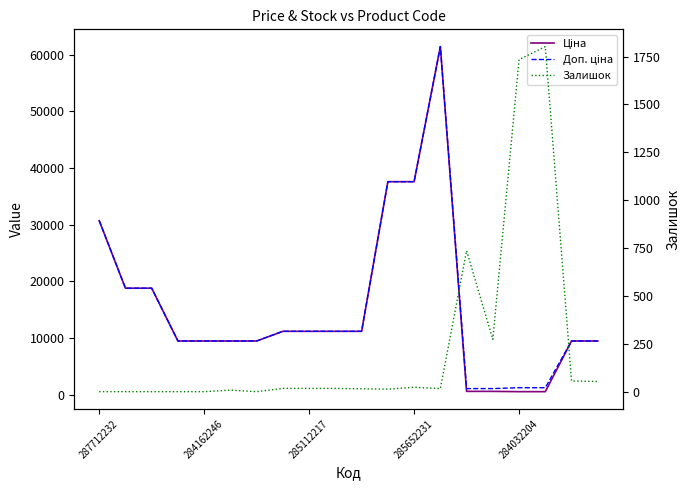

How many data points in Доп. ціна are less than 11188?

10